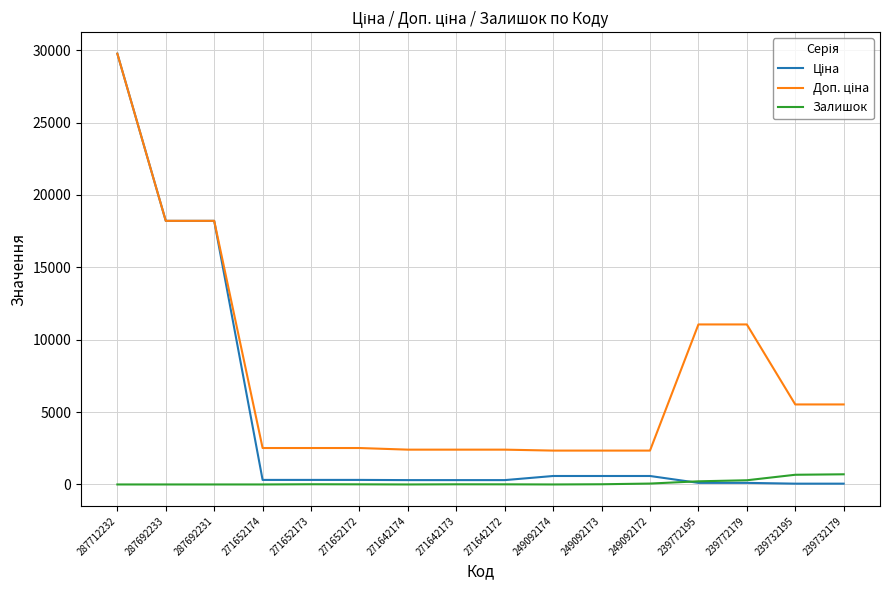

Is this an area chart (filled region under the line)?

No